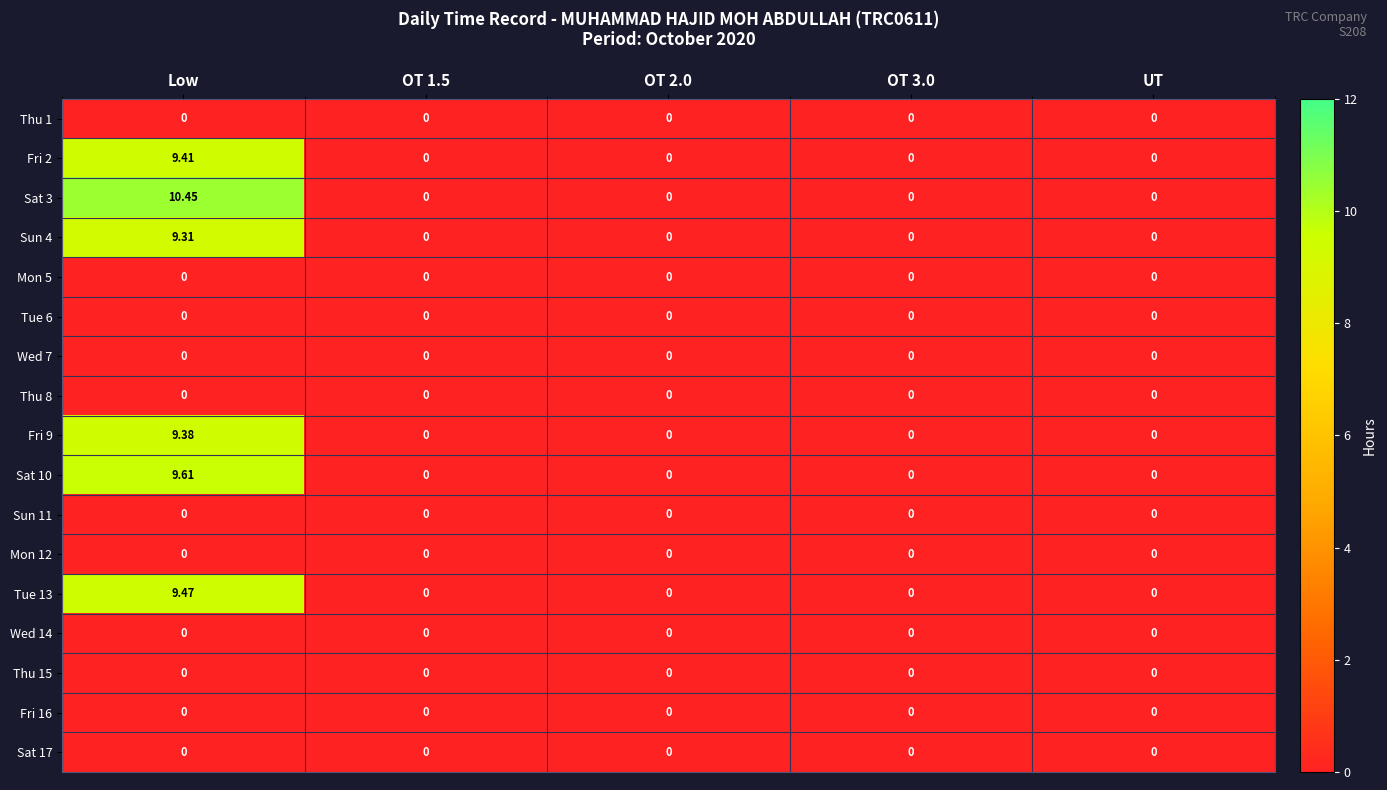

At which category is the sum across all series the highest?

Low